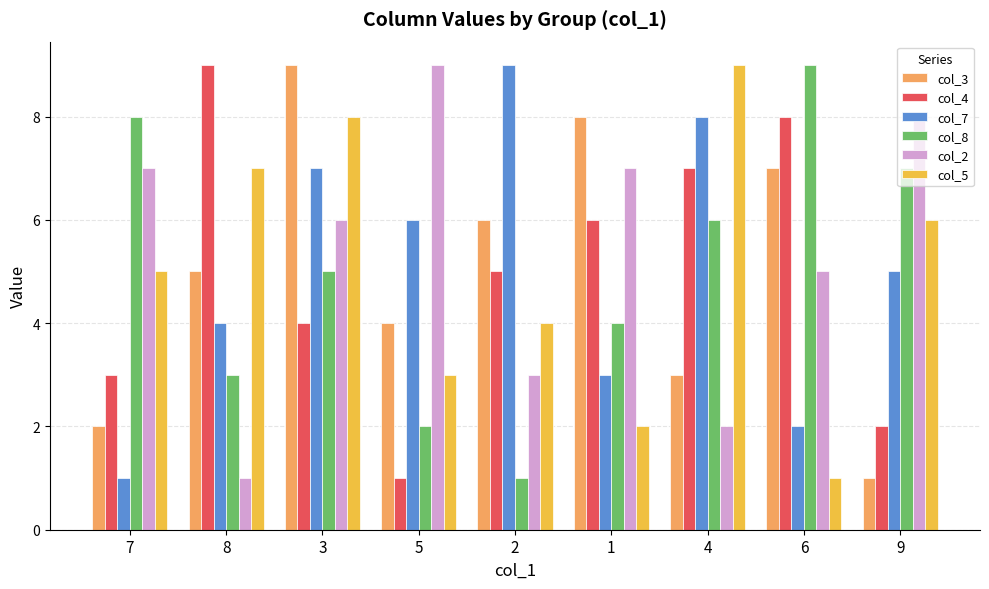

What is the difference between the col_3 values at 8 and 2?

1